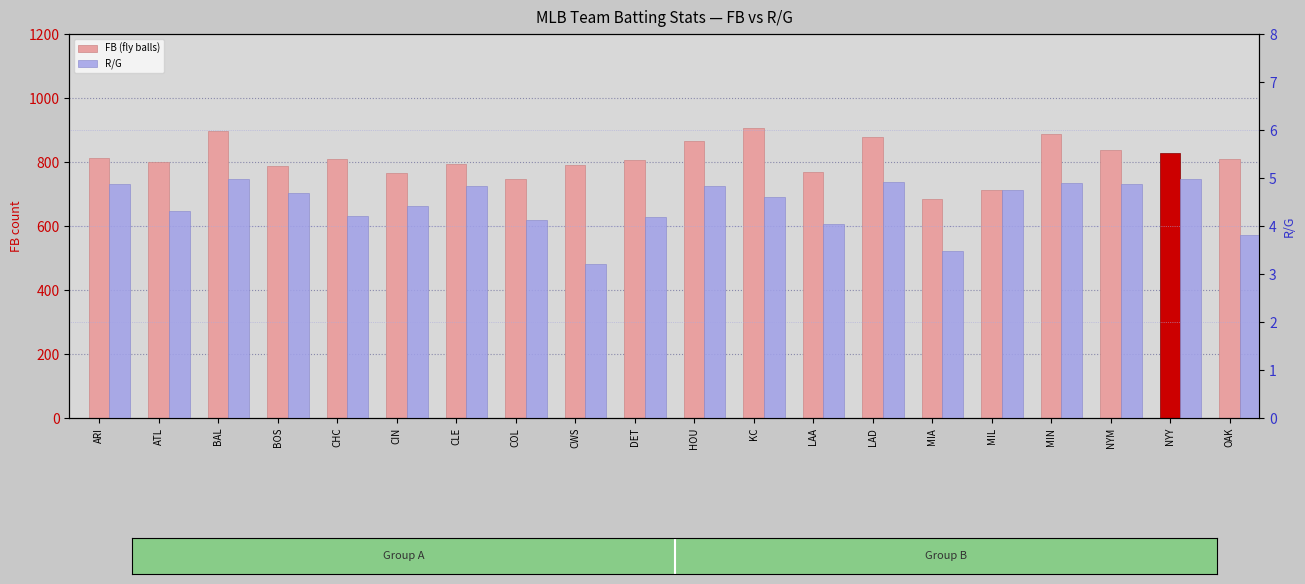

Between OAK and NYM, which is larger?

NYM